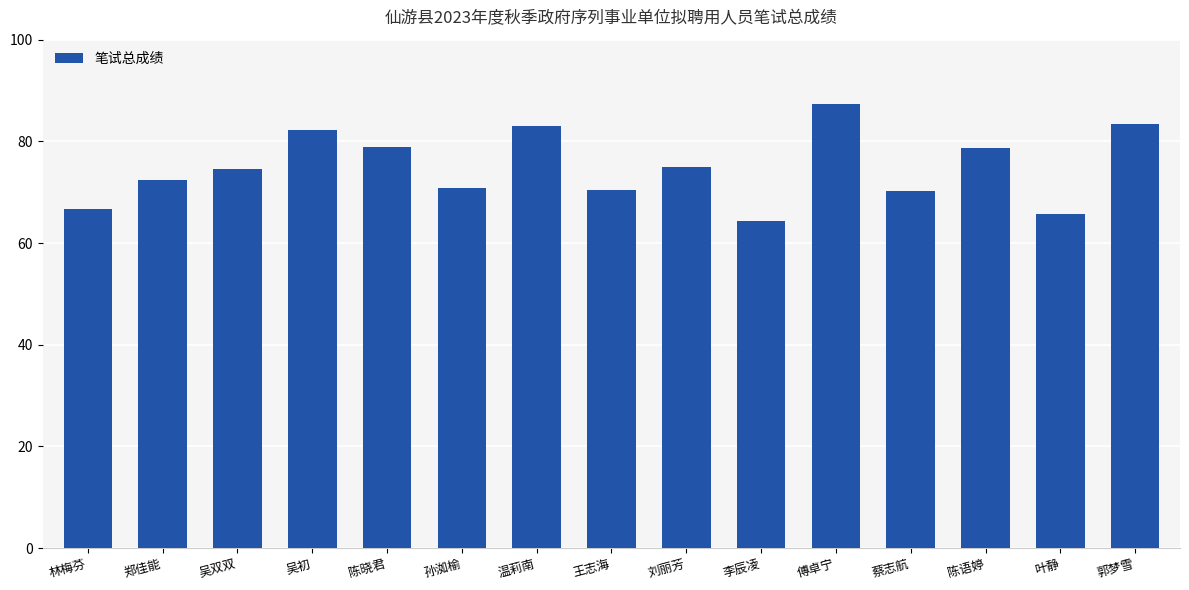

What position from the left is 吴双双?

3